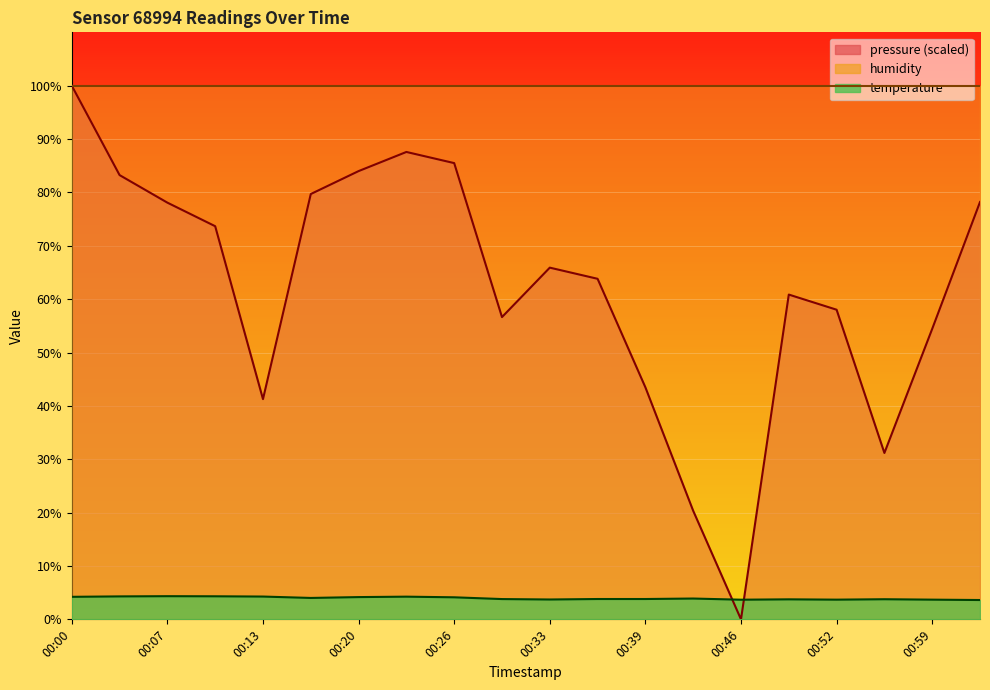

What position from the left is 00:46?

15